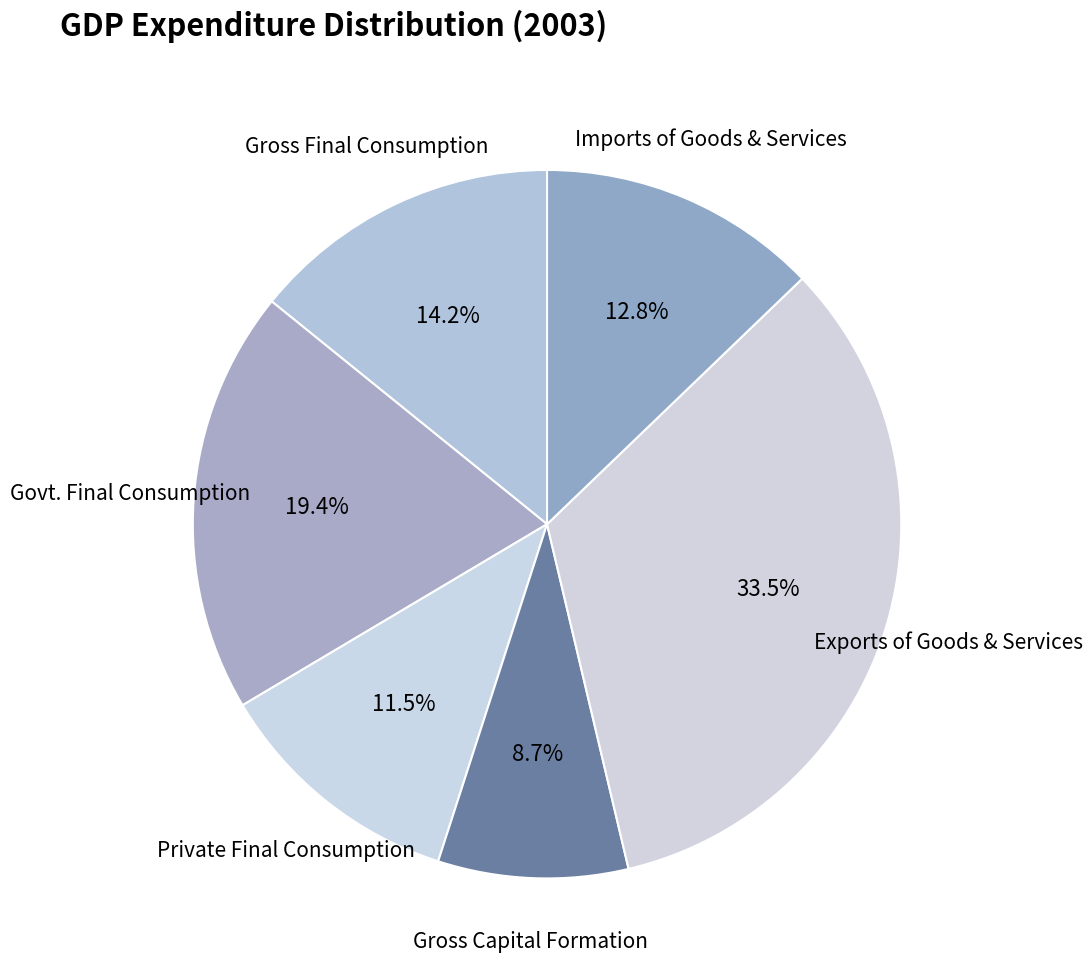

Is Exports of Goods & Services the majority of the pie?

No